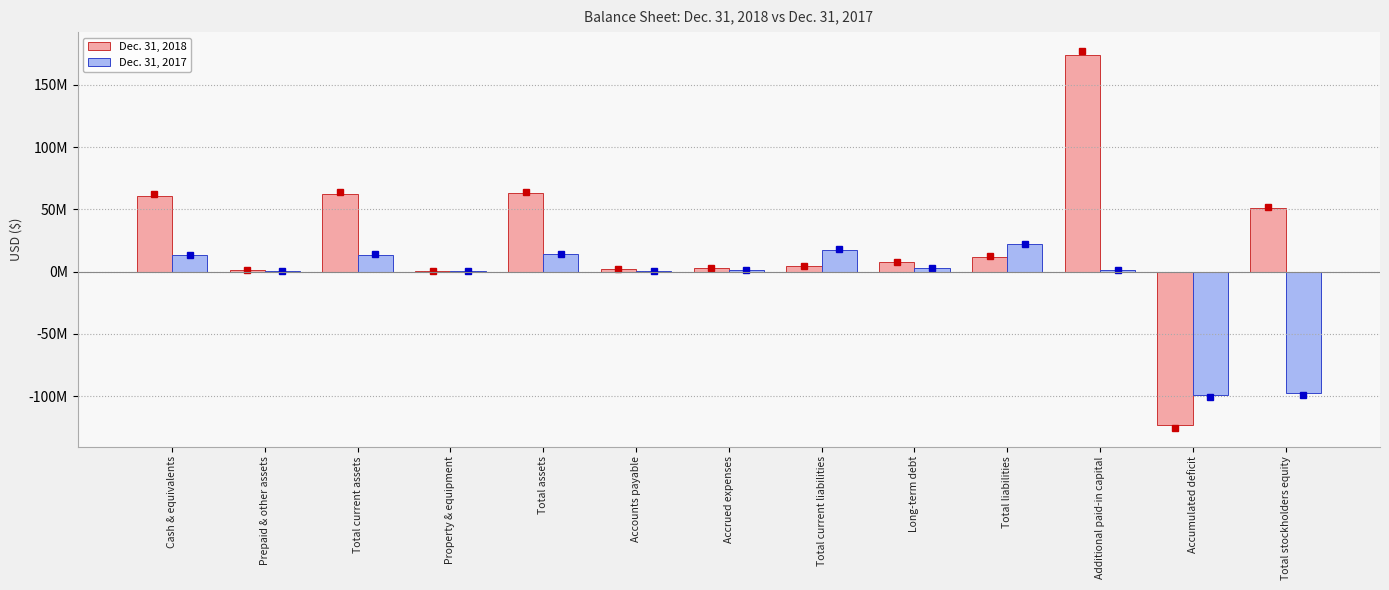

Reading right to left, transcribe all the data shown in this chart.

Dec. 31, 2018: Total stockholders equity=50927000	Accumulated deficit=-122911000	Additional paid-in capital=173837000	Total liabilities=12099000	Long-term debt=7500000	Total current liabilities=4577000	Accrued expenses=2771000	Accounts payable=1806000	Total assets=63026000	Property & equipment=355000	Total current assets=62628000	Prepaid & other assets=1344000	Cash & equivalents=61031000
Dec. 31, 2017: Total stockholders equity=-97416000	Accumulated deficit=-99065000	Additional paid-in capital=1672000	Total liabilities=21881000	Long-term debt=2625000	Total current liabilities=17595000	Accrued expenses=1281000	Accounts payable=430000	Total assets=14099000	Property & equipment=302000	Total current assets=13766000	Prepaid & other assets=340000	Cash & equivalents=13406000